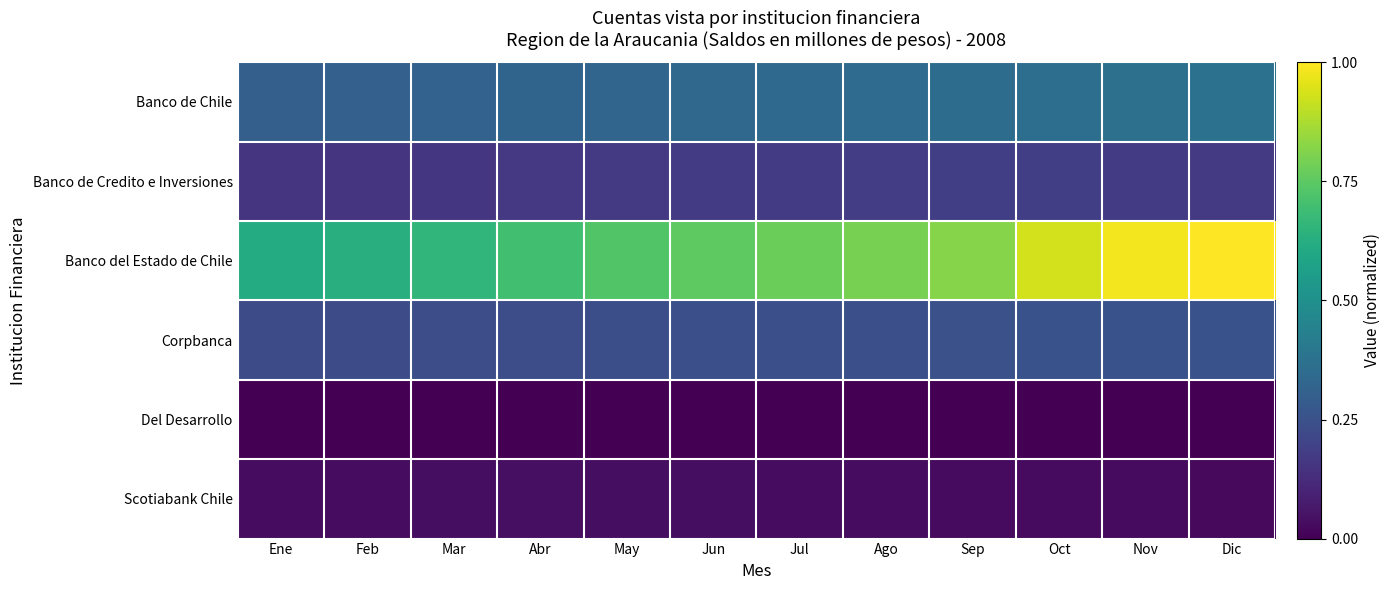

Reading right to left, transcribe all the data shown in this chart.

Banco de Chile: Dic=0.4	Nov=0.4	Oct=0.4	Sep=0.4	Ago=0.3	Jul=0.3	Jun=0.3	May=0.3	Abr=0.3	Mar=0.3	Feb=0.3	Ene=0.3
Banco de Credito e Inversiones: Dic=0.2	Nov=0.2	Oct=0.2	Sep=0.2	Ago=0.2	Jul=0.2	Jun=0.2	May=0.2	Abr=0.2	Mar=0.2	Feb=0.2	Ene=0.2
Banco del Estado de Chile: Dic=1.0	Nov=1.0	Oct=0.9	Sep=0.8	Ago=0.8	Jul=0.8	Jun=0.8	May=0.7	Abr=0.7	Mar=0.7	Feb=0.6	Ene=0.6
Corpbanca: Dic=0.3	Nov=0.3	Oct=0.3	Sep=0.2	Ago=0.2	Jul=0.2	Jun=0.2	May=0.2	Abr=0.2	Mar=0.2	Feb=0.2	Ene=0.2
Del Desarrollo: Dic=0.0	Nov=0.0	Oct=0.0	Sep=0.0	Ago=0.0	Jul=0.0	Jun=0.0	May=0.0	Abr=0.0	Mar=0.0	Feb=0.0	Ene=0.0
Scotiabank Chile: Dic=0.0	Nov=0.0	Oct=0.0	Sep=0.0	Ago=0.0	Jul=0.0	Jun=0.0	May=0.0	Abr=0.0	Mar=0.0	Feb=0.0	Ene=0.0